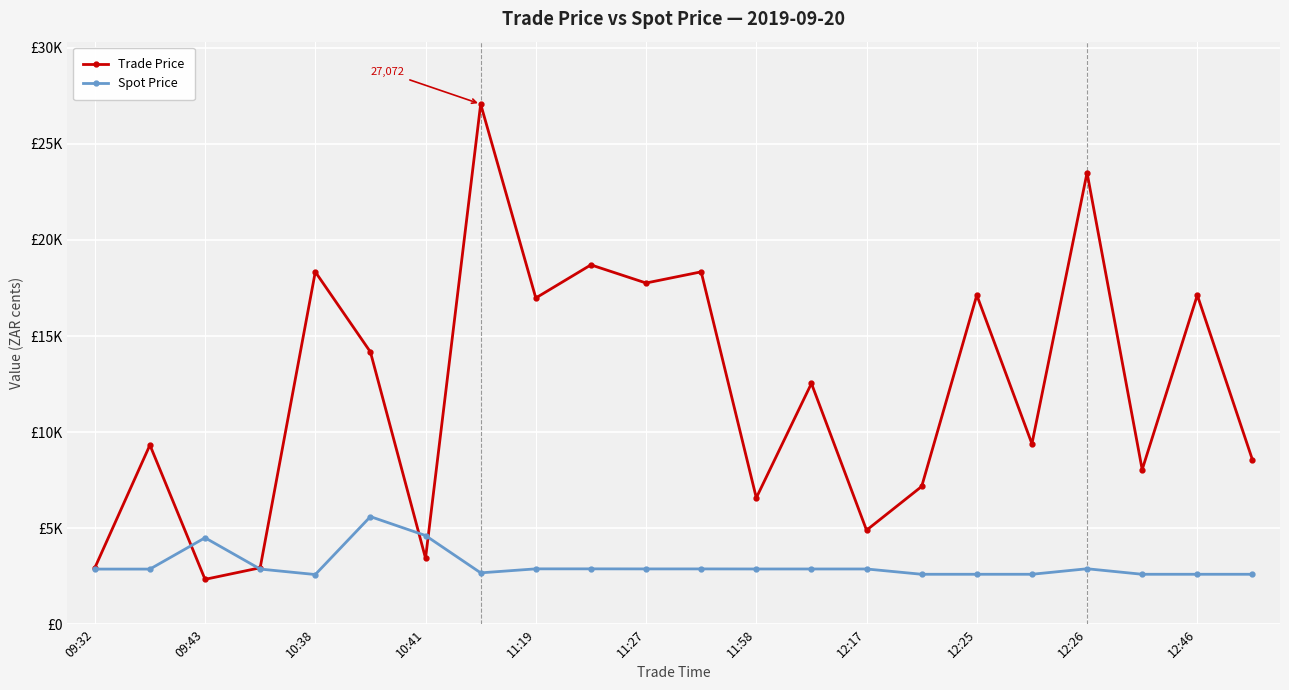

What are all the series names shown in the legend?

Trade Price, Spot Price